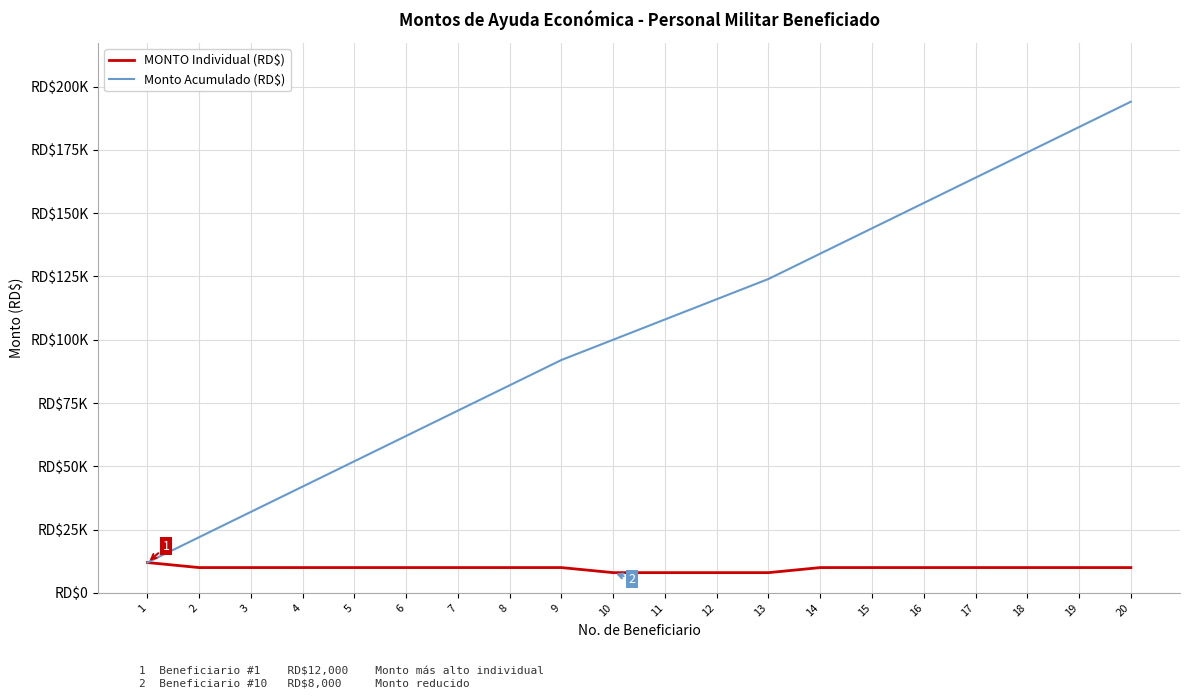

Is this an area chart (filled region under the line)?

No